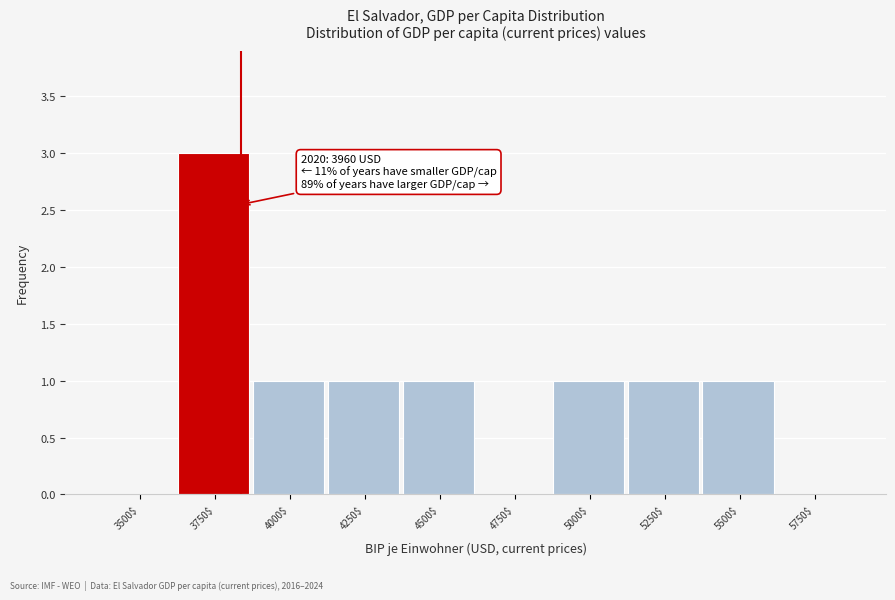

What is the sum of all values?

9